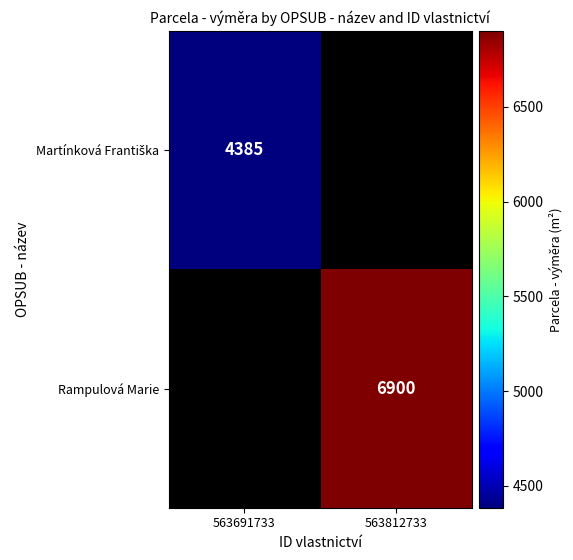

The Rampulová Marie series shows 6900 at 563812733. True or false?

True